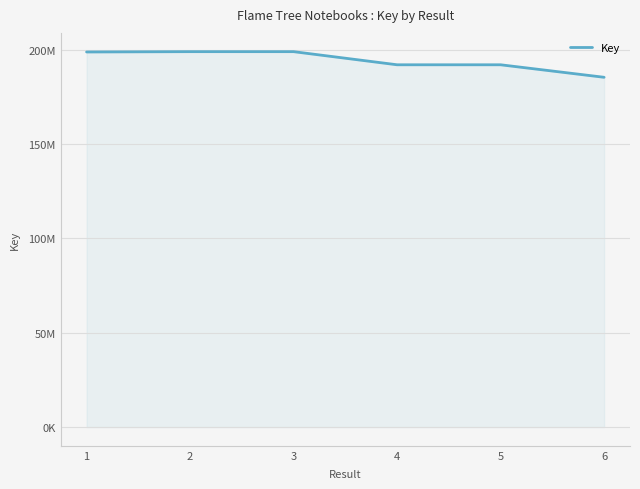

How many points are higher than both their immediate neighbors (excluding endpoints)?

1